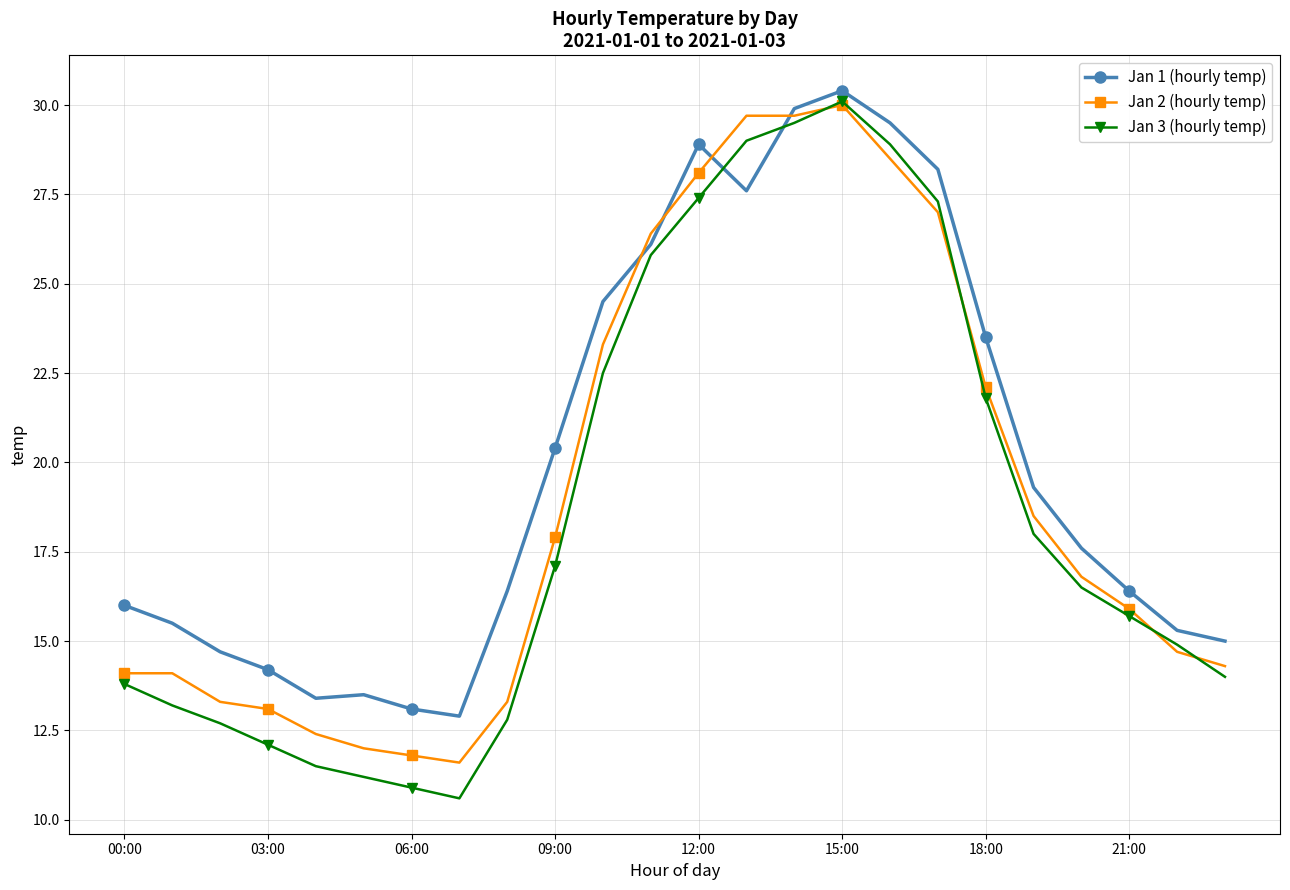

True or false: Jan 1 (hourly temp) and Jan 2 (hourly temp) intersect in this chart.

True